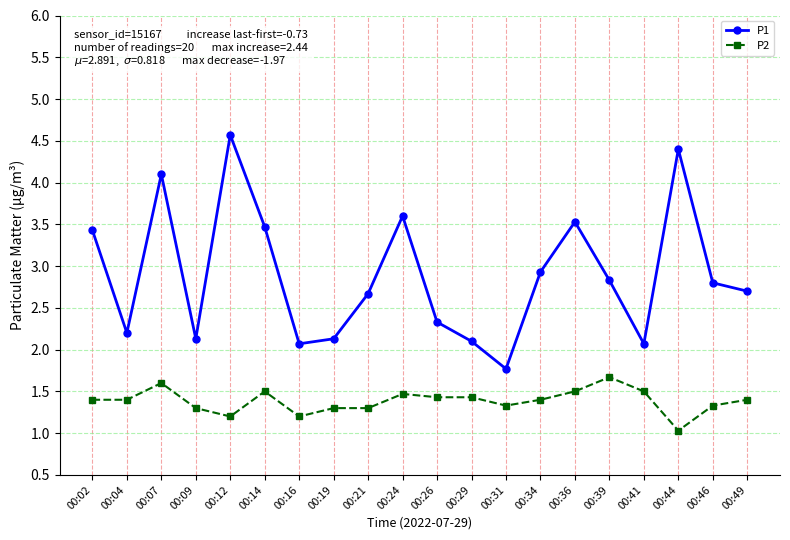

True or false: P1 has more than 2 points higher than both neighbors.

True